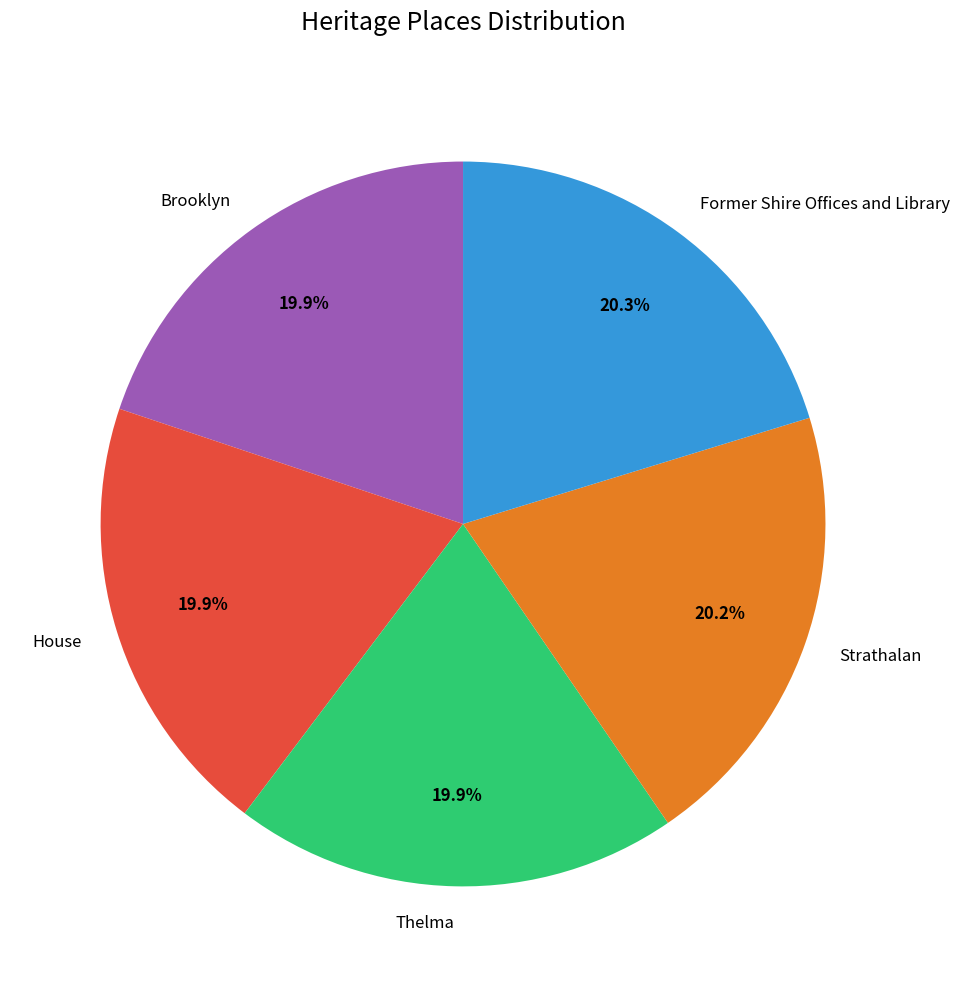

Combined, do Strathalan and Thelma account for over 50%?

No